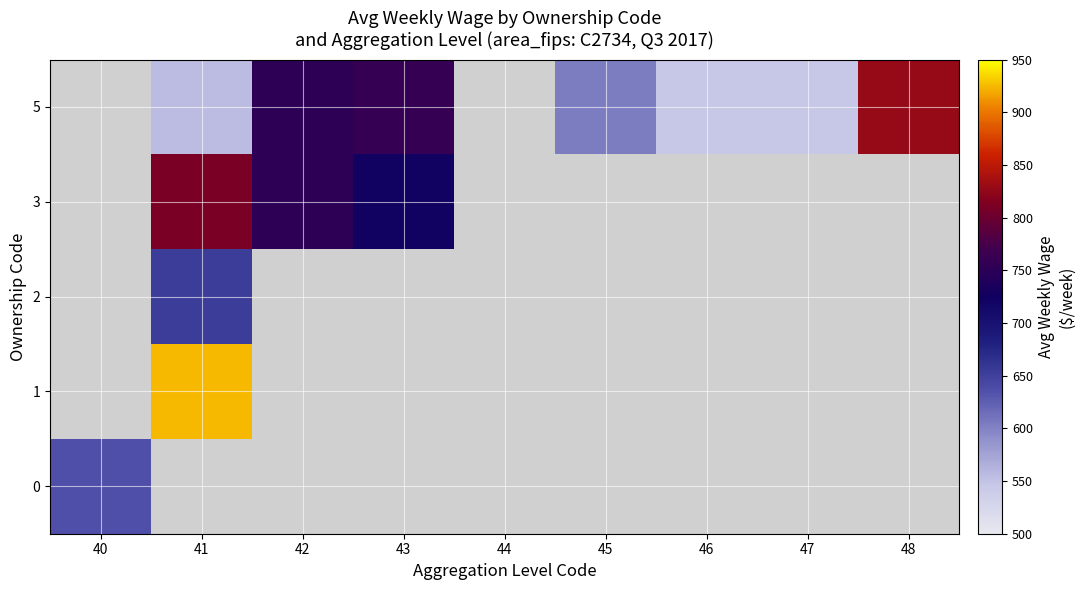

Is it true that 1 equals -506 at 48?

False